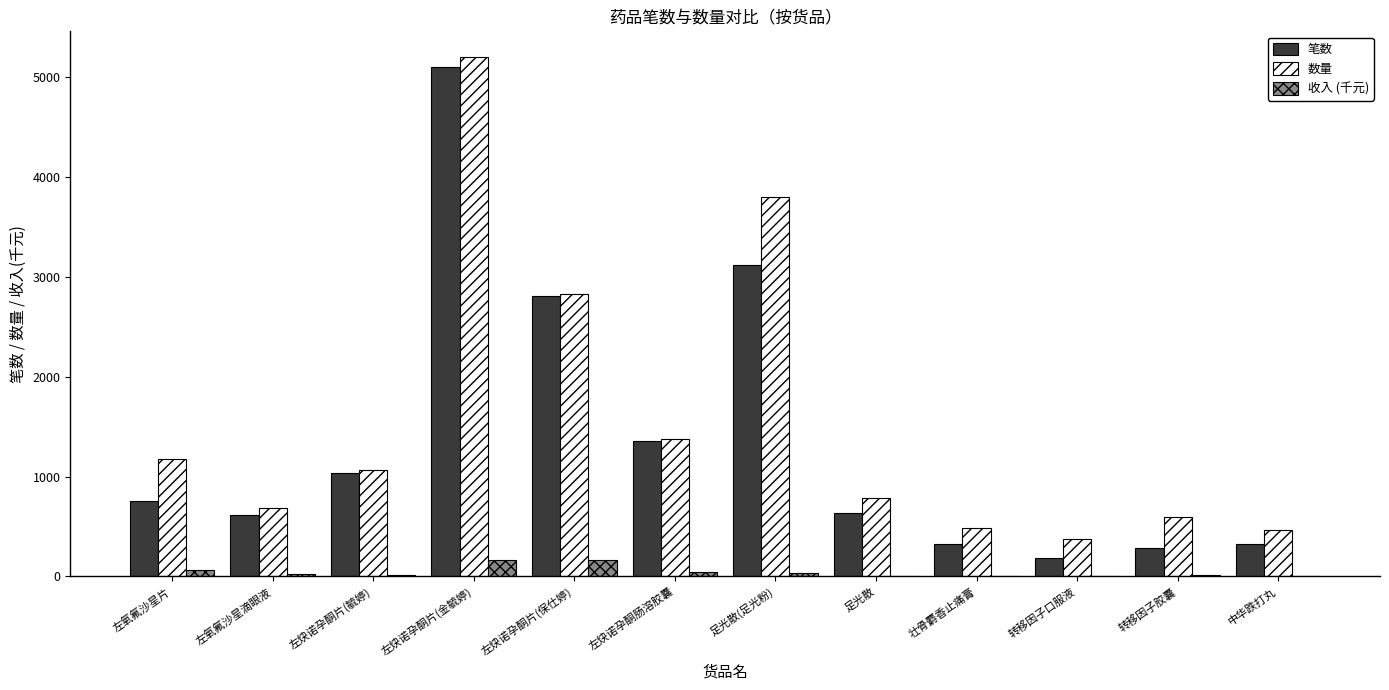

Which series changed the most between 左炔诺孕酮片(毓婷) and 壮骨麝香止痛膏?

笔数